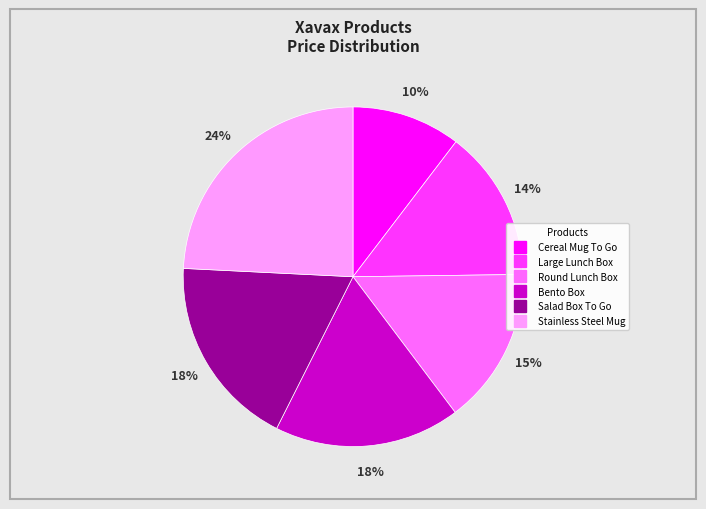

Which slice is the smallest?

Cereal Mug To Go